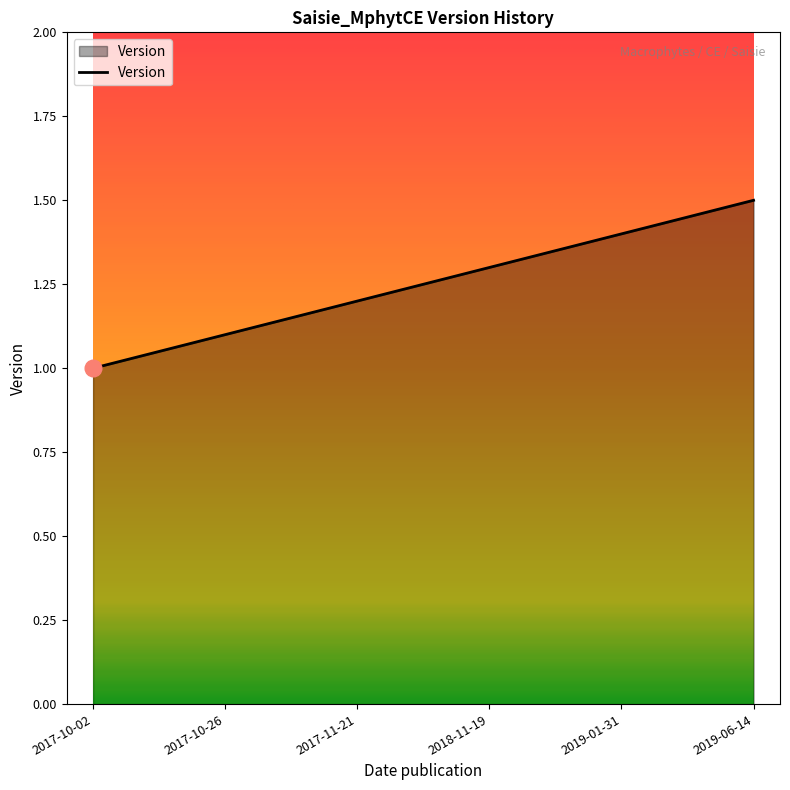

Count the values in the range 1 to 2.

6